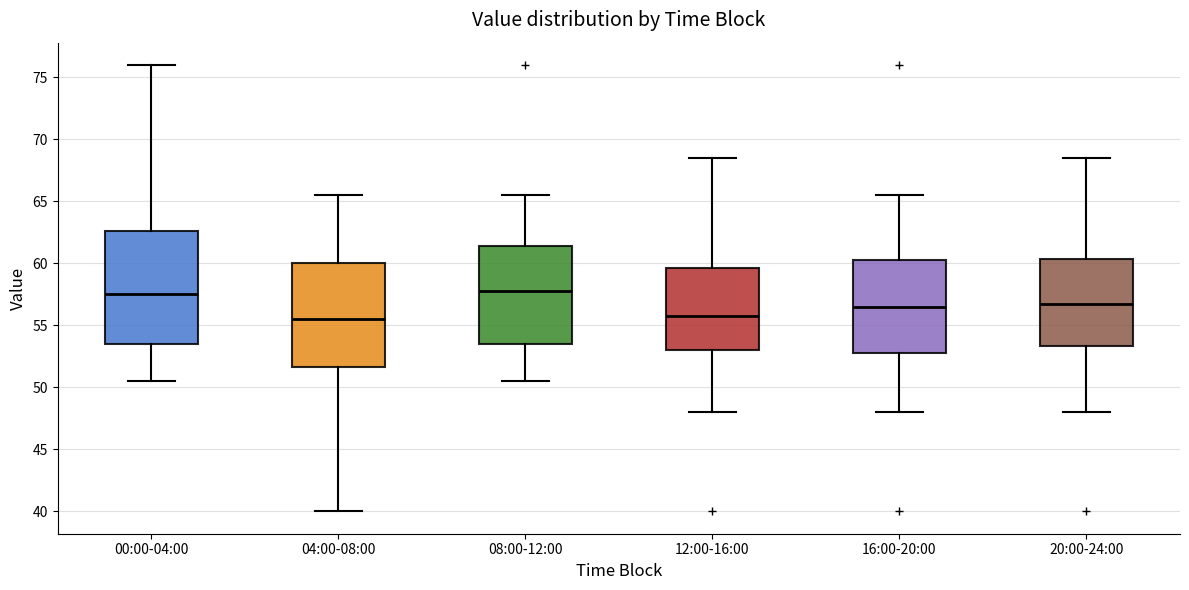

Reading left to right, transcribe this box plot: for each box, give where its median line is, the range the box spans, and where its two whiskers end, as read against the y-axis. The values are not printed on the chart, so give them approximately, as read against the axis.

00:00-04:00: median 57.5, box 53.5 to 62.5, whiskers 50.5 to 76.0
04:00-08:00: median 55.5, box 51.5 to 60.0, whiskers 40.0 to 65.5
08:00-12:00: median 58.0, box 53.5 to 61.5, whiskers 50.5 to 65.5
12:00-16:00: median 56.0, box 53.0 to 59.5, whiskers 48.0 to 68.5
16:00-20:00: median 56.5, box 53.0 to 60.5, whiskers 48.0 to 65.5
20:00-24:00: median 57.0, box 53.5 to 60.5, whiskers 48.0 to 68.5